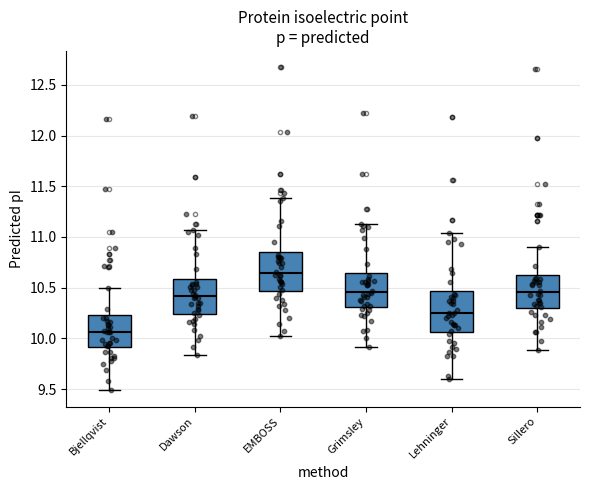

Where does the median line of the box for Lehninger sit on the y-axis? The values are not printed on the chart, so give them approximately, as read against the axis.

10.25